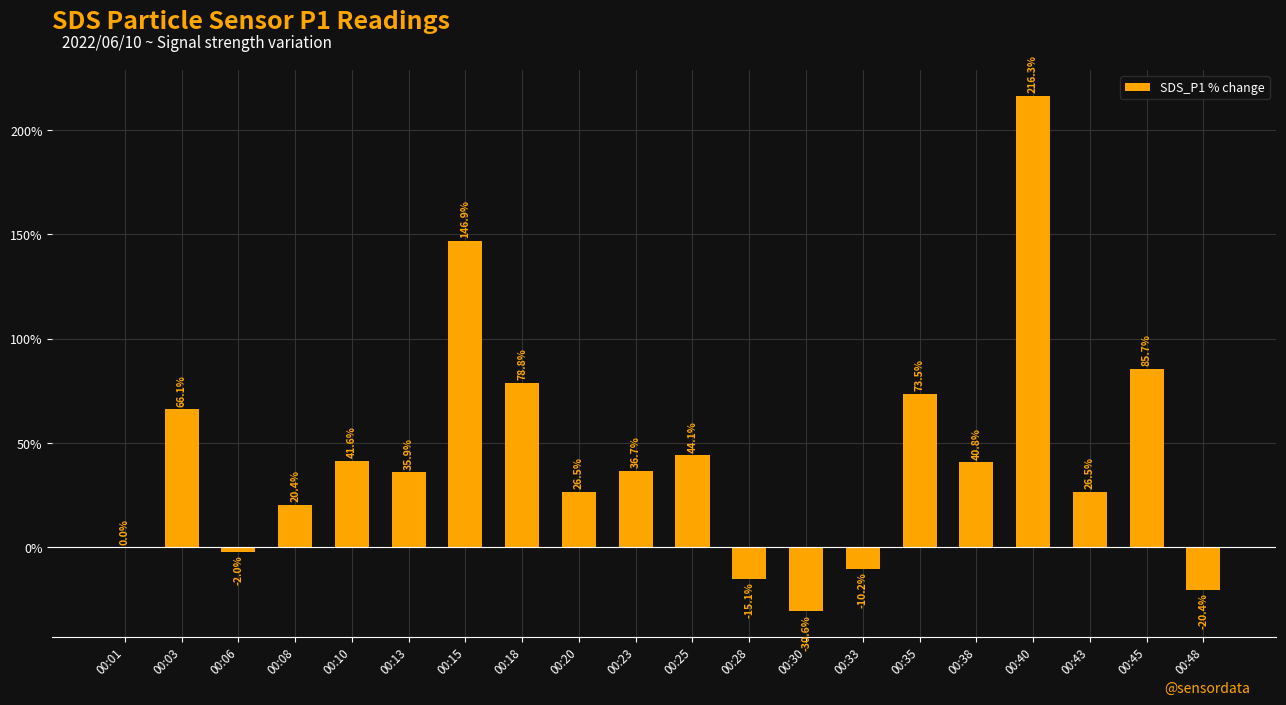

What is the sum of the values at 00:25 and 00:08?

64.5